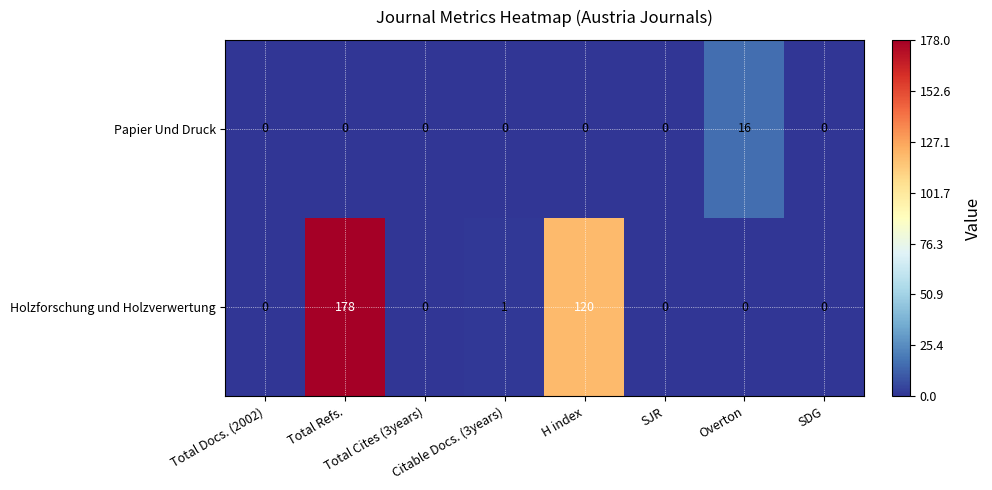

Which series has the largest range (max minus min)?

Holzforschung und Holzverwertung